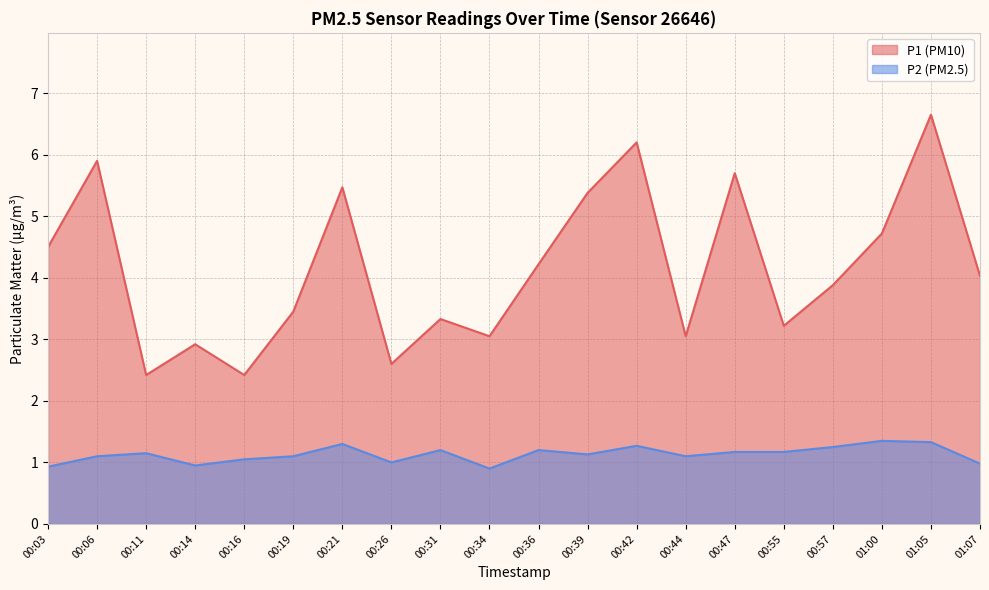

What position from the right is 00:31?

12